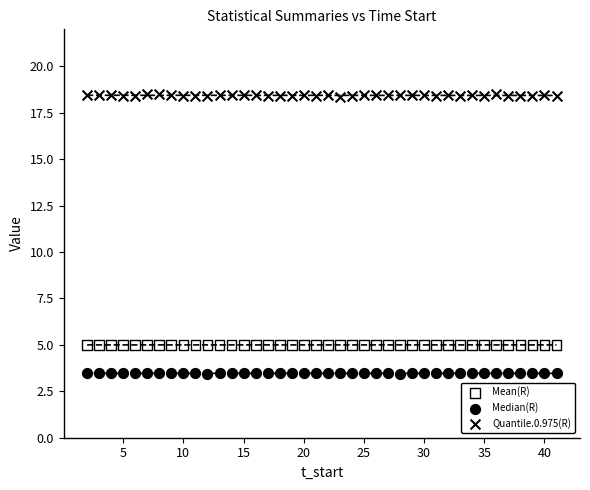

Across all data points, what is the range of Y values (max minus min)?

15.1